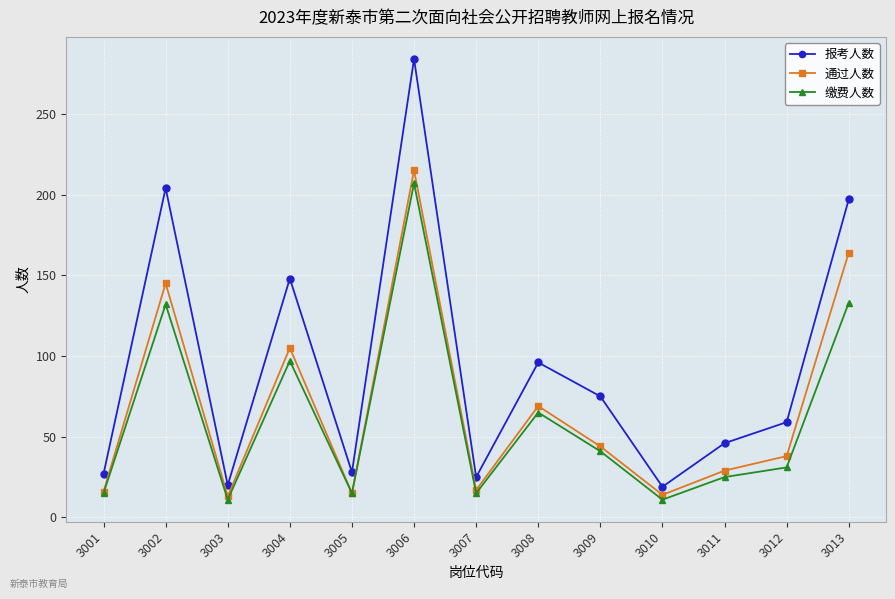

At which category does the chart reach its peak across all series?

3006